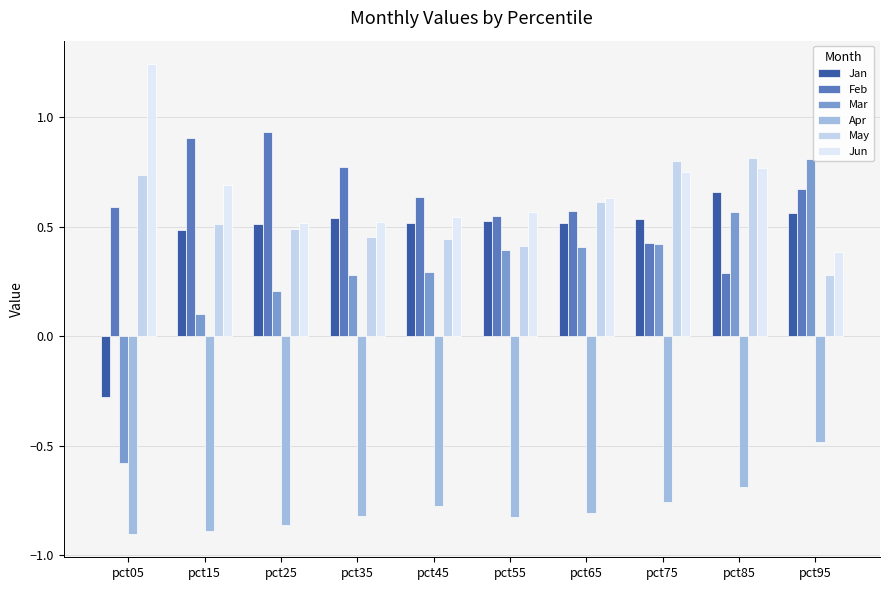

What is the value of the May bar at the 1st from the left?

0.7